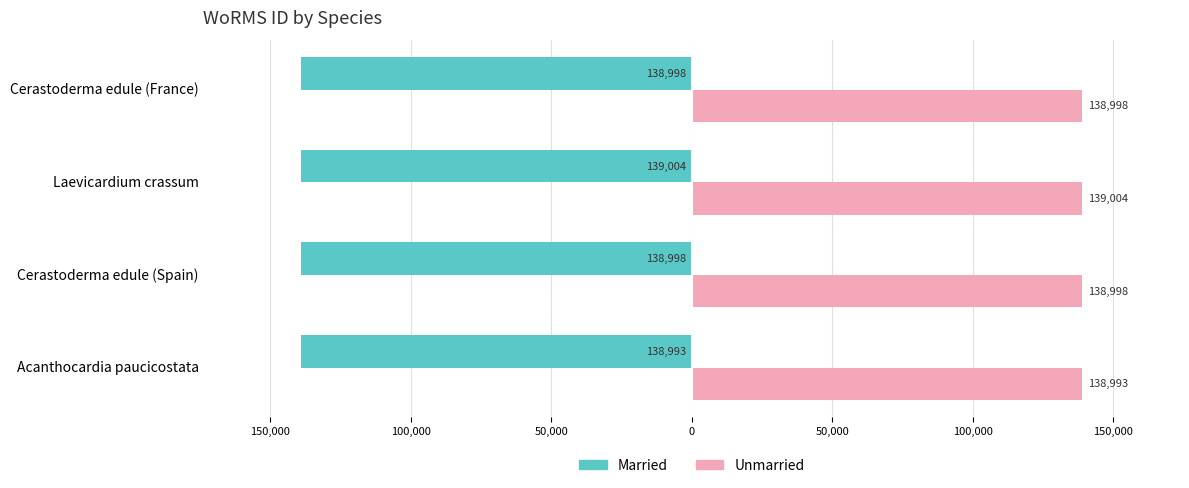

What are all the series names shown in the legend?

Married, Unmarried